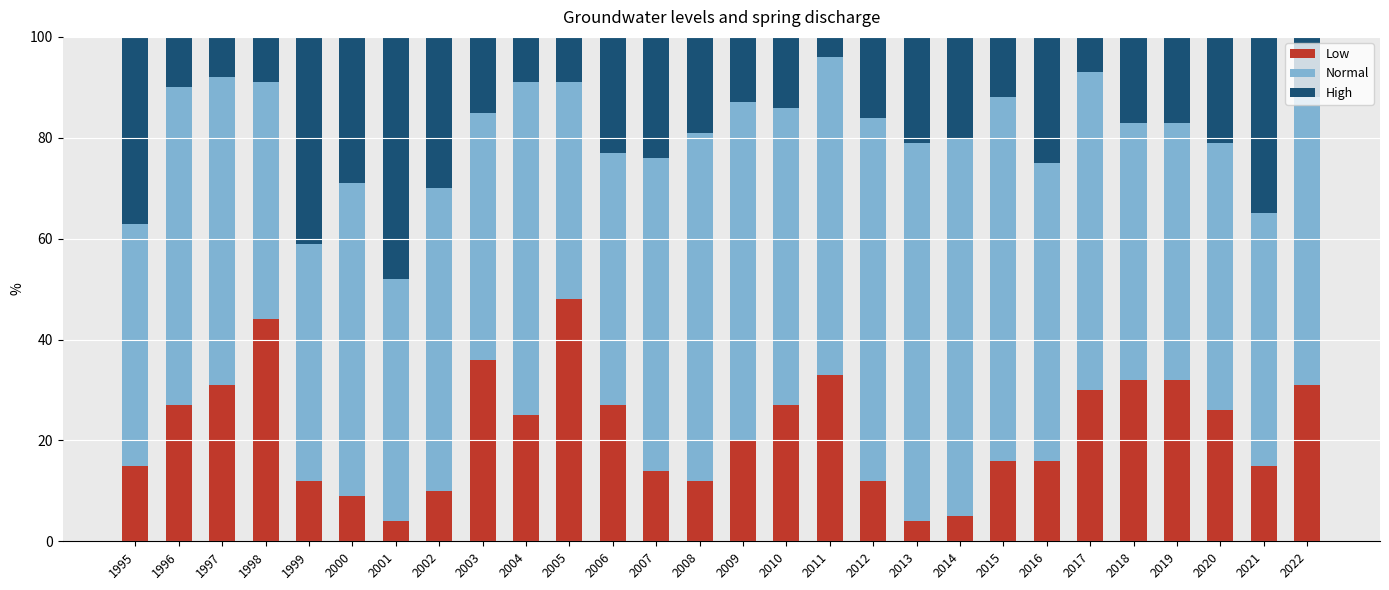

Which category has the highest value in the Low series?

2005